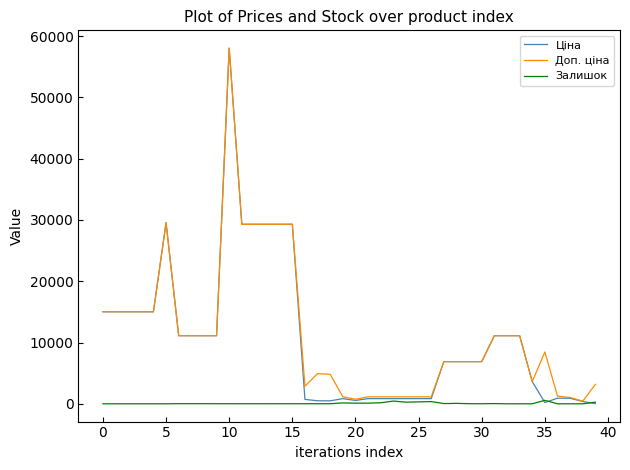

Which series has the widest spread of values?

Ціна